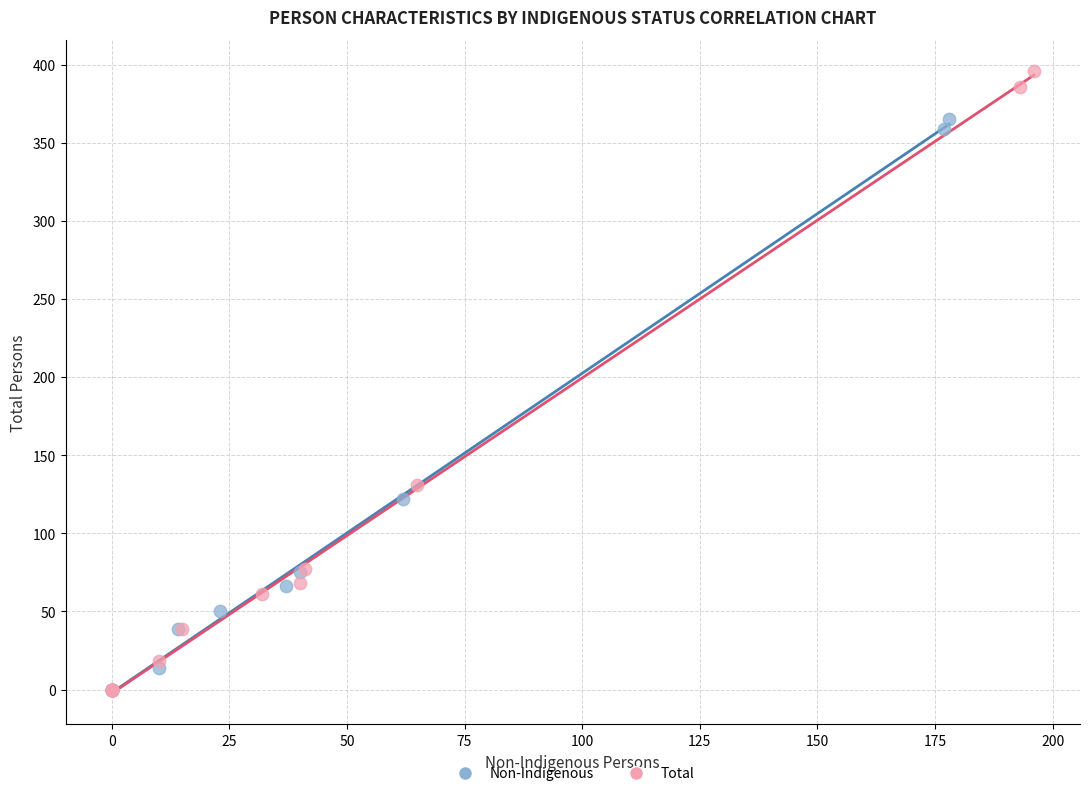

What are all the series names shown in the legend?

Non-Indigenous, Total